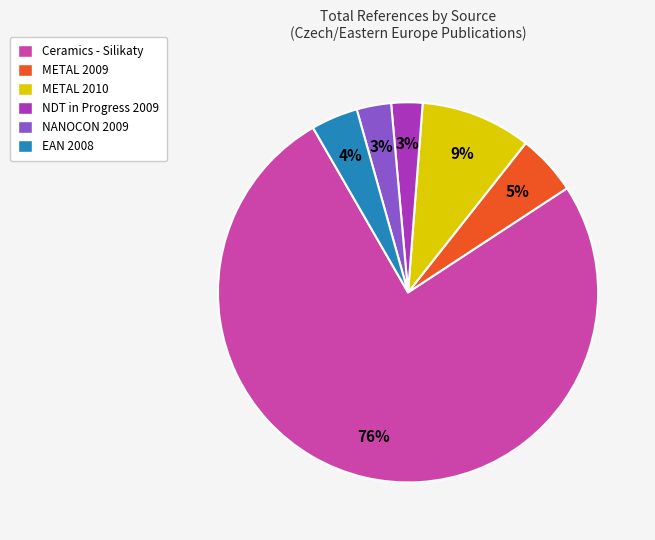

Is METAL 2009 the majority of the pie?

No